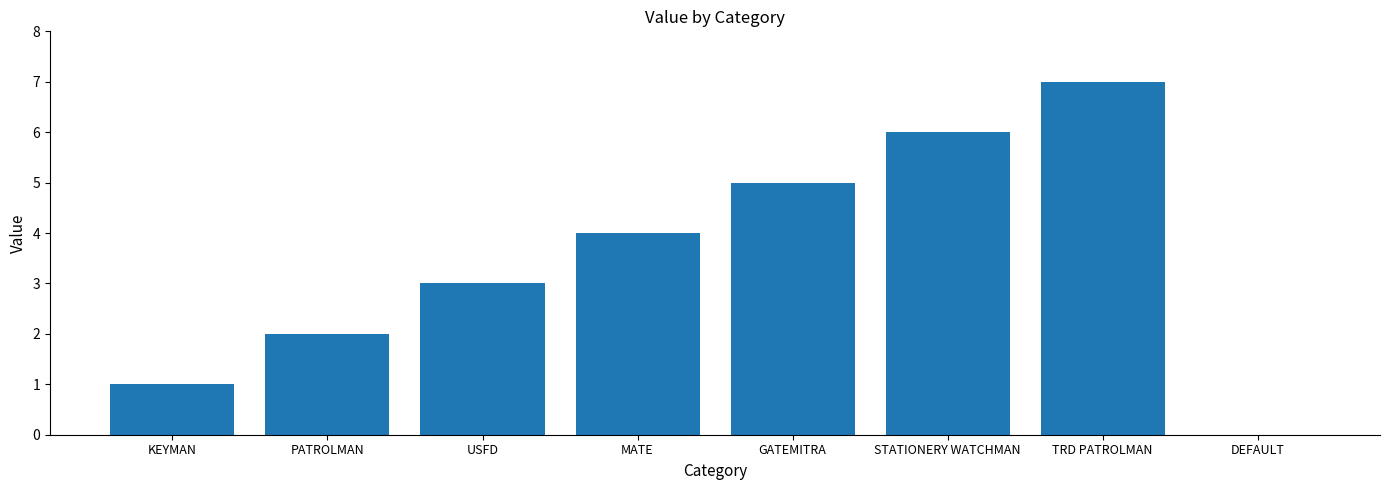

What is the change in value from USFD to DEFAULT?

-3